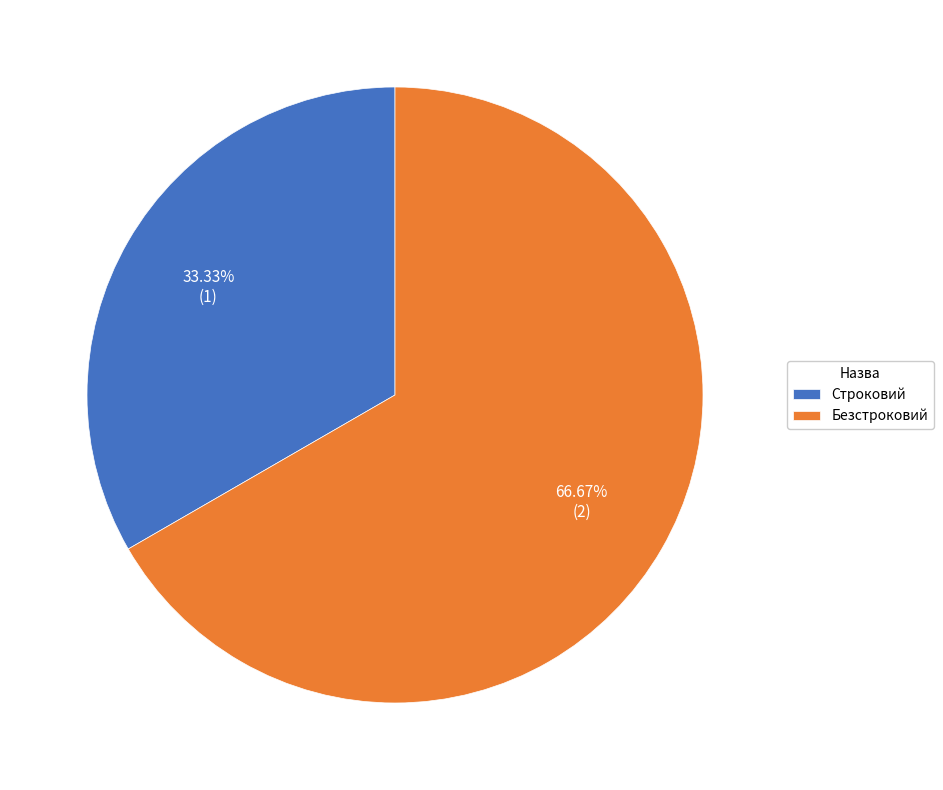

Combined, do Строковий and Безстроковий account for over 50%?

Yes